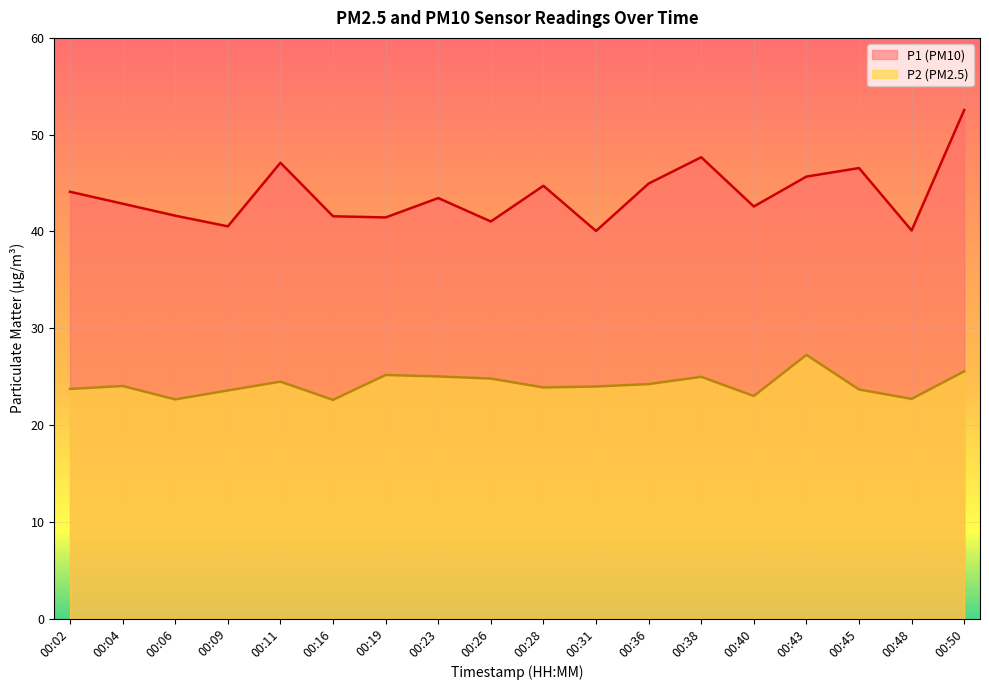

True or false: P2 and P1 cross at least once.

False